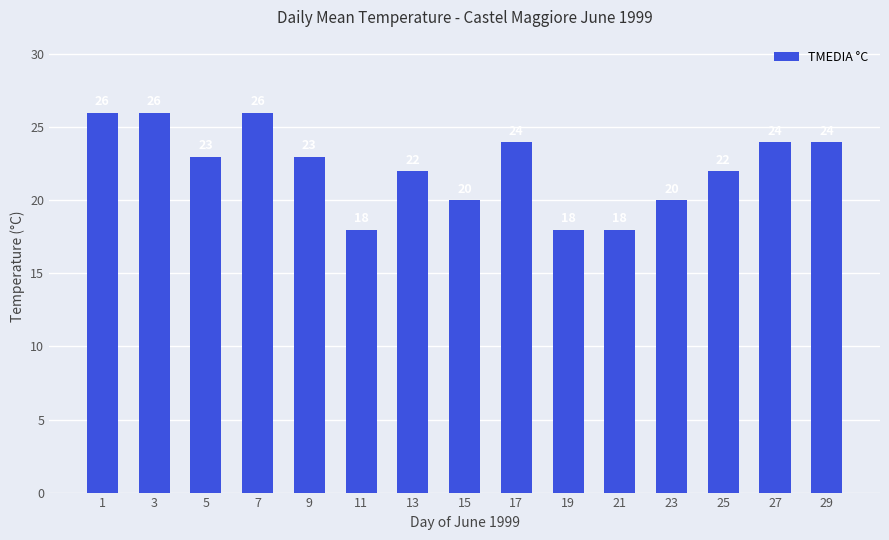

Are the bars horizontal?

No